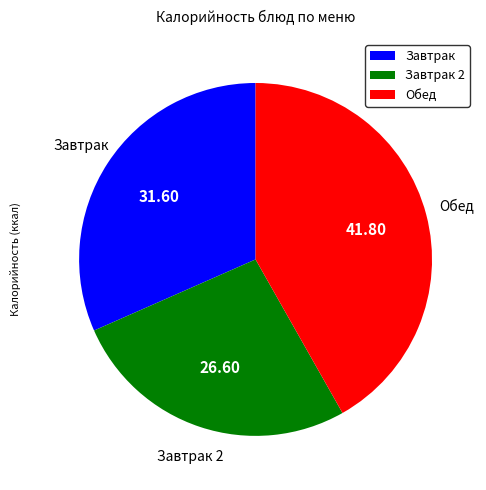

Does any single category account for the majority?

No